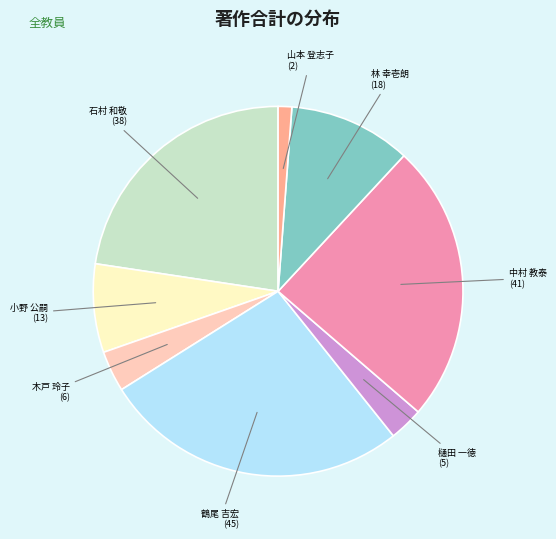

Does any single category account for the majority?

No